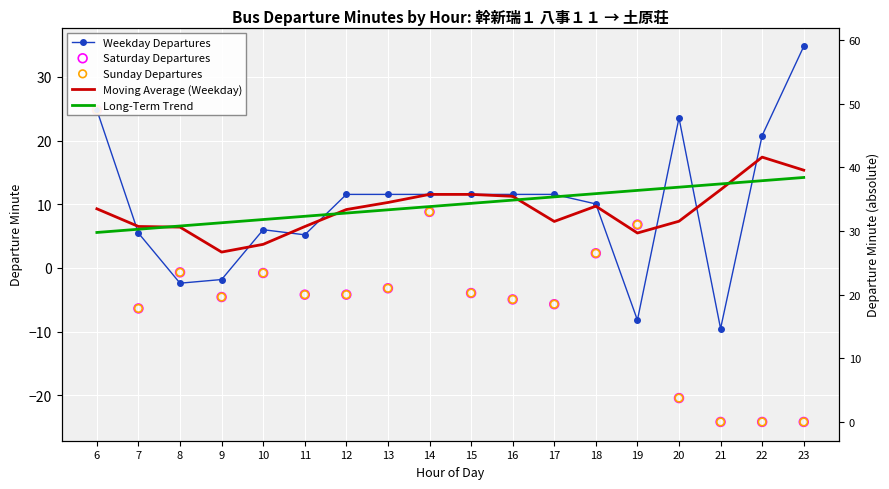

Is the value of Sunday Departures at 21 greater than the value of Long-Term Trend at 13?

No